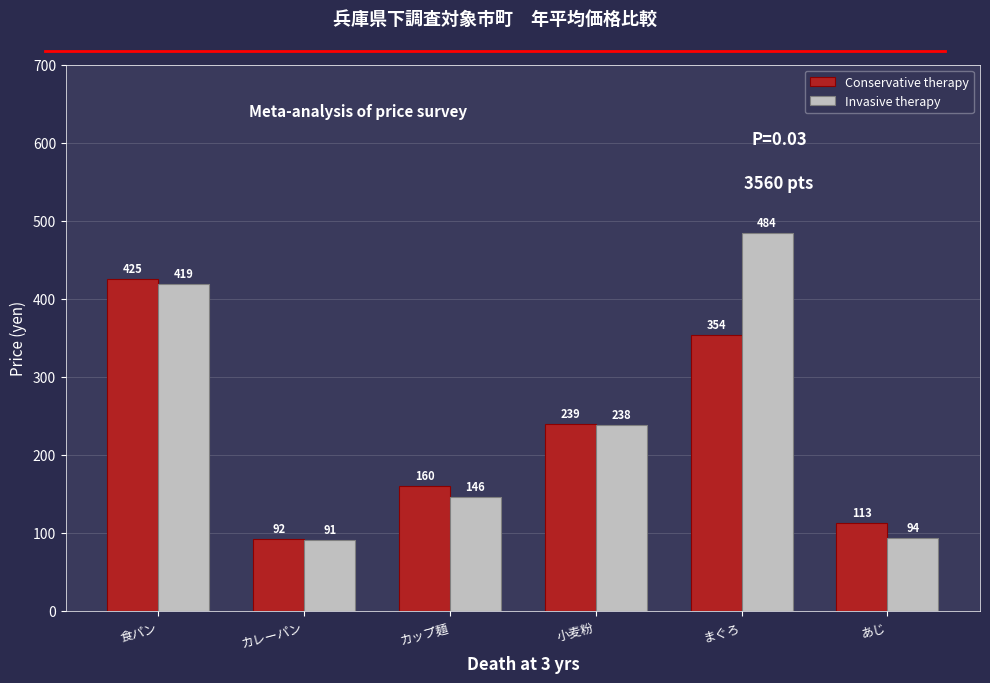

The value of Invasive therapy at カレーパン is 20. True or false?

False